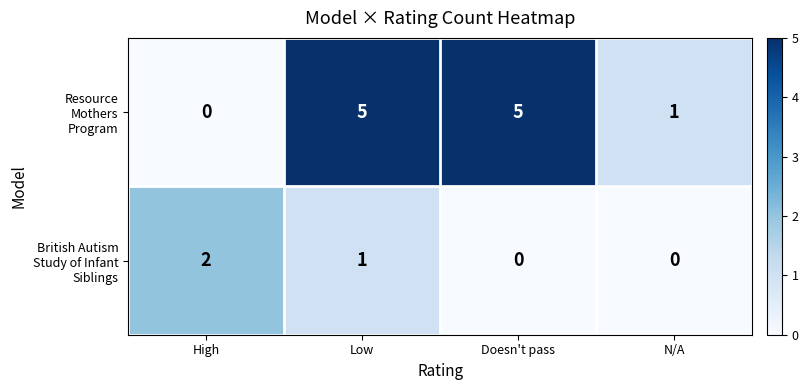

What is the greatest value displayed?

5